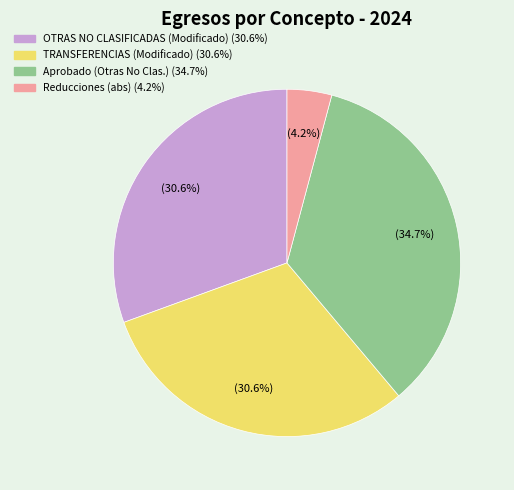

Is there any slice that represents more than half of the pie?

No